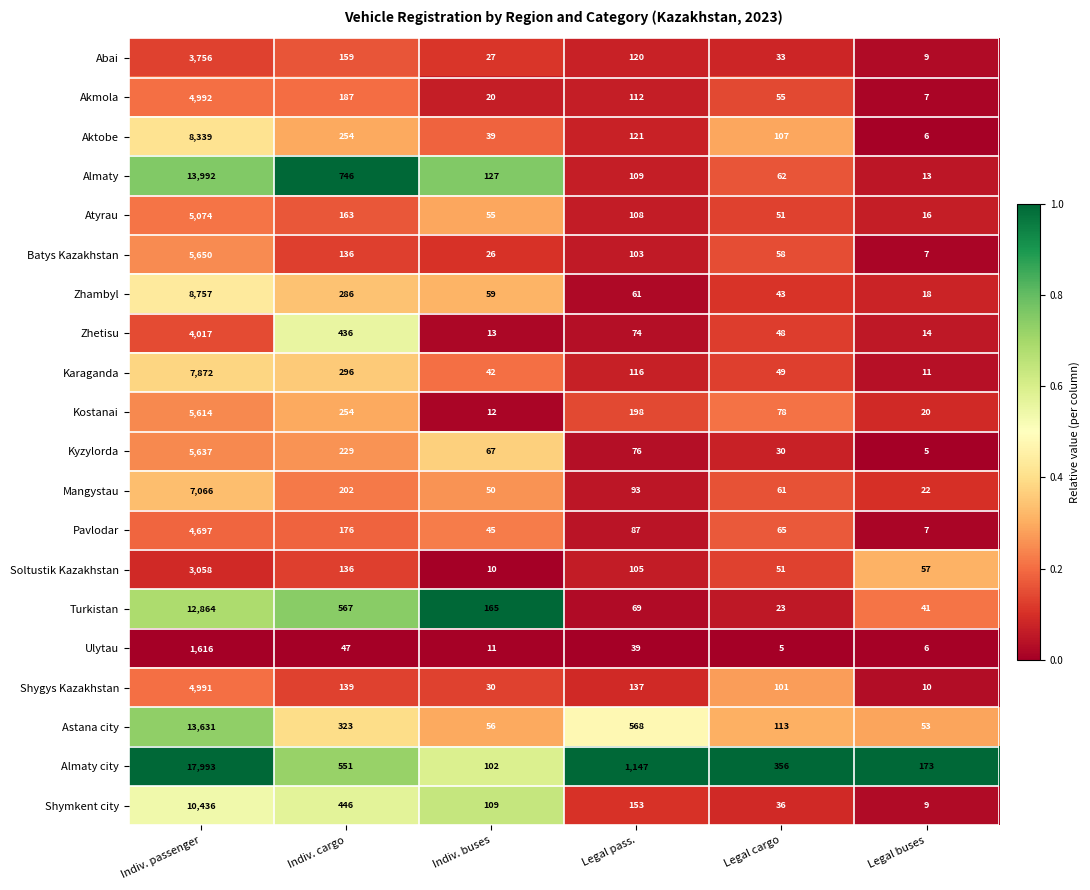

What is the maximum value shown in the chart?

17993